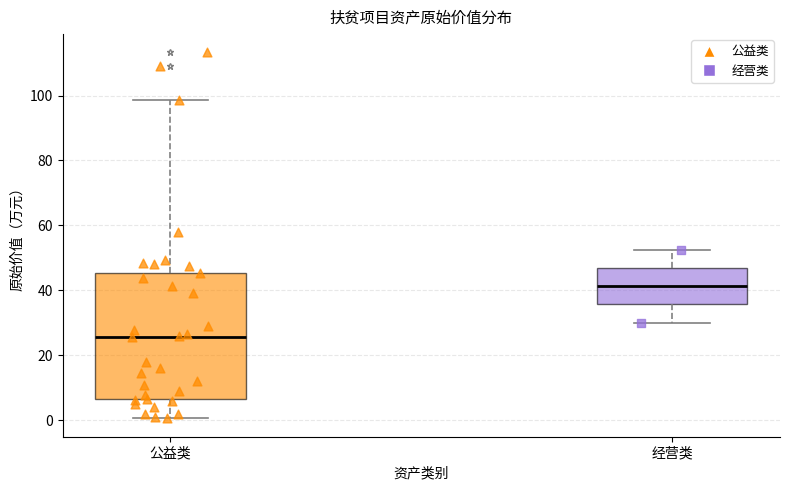

Reading left to right, transcribe this box plot: for each box, give where its median line is, the range the box spans, and where its two whiskers end, as read against the y-axis. The values are not printed on the chart, so give them approximately, as read against the axis.

公益类: median 26, box 6 to 46, whiskers 0 to 98
经营类: median 42, box 36 to 46, whiskers 30 to 52